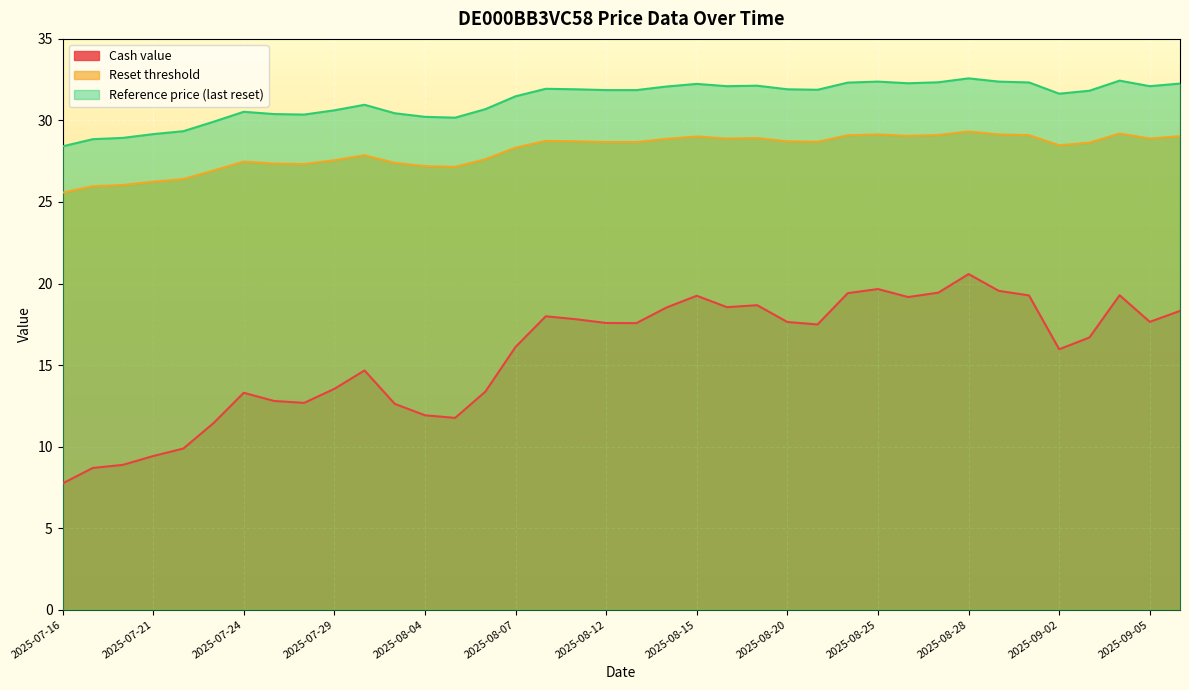

True or false: Cash value and Reset threshold cross at least once.

False